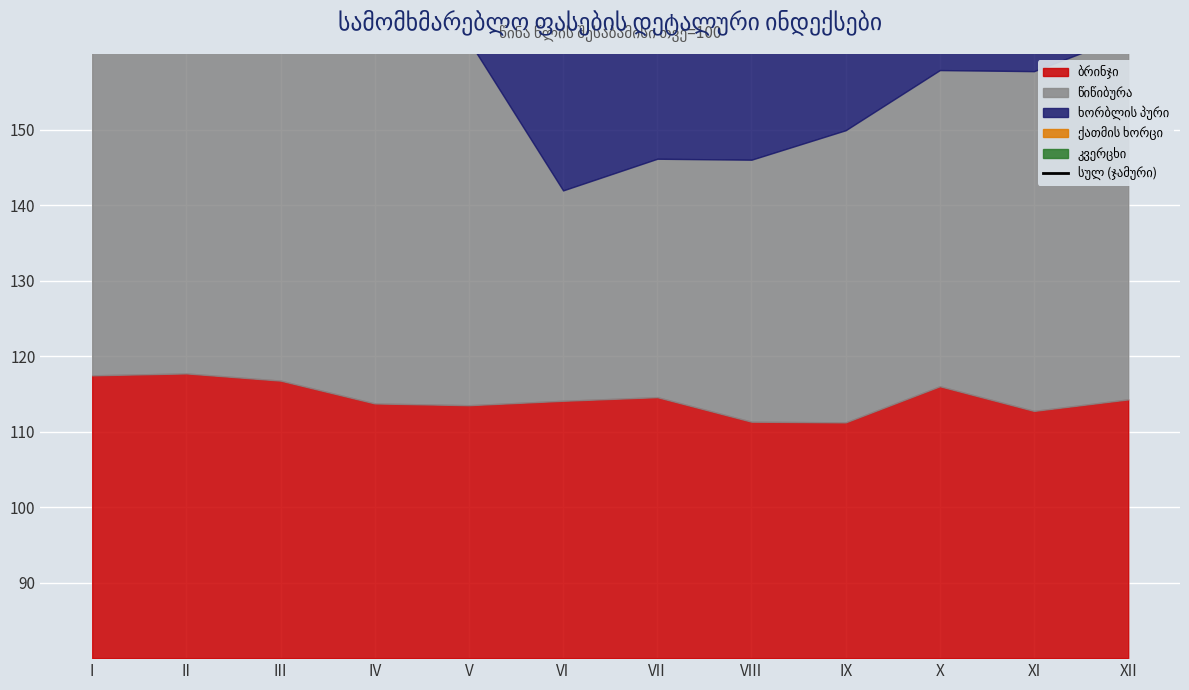

How many points are higher than both their immediate neighbors (excluding endpoints)?

2